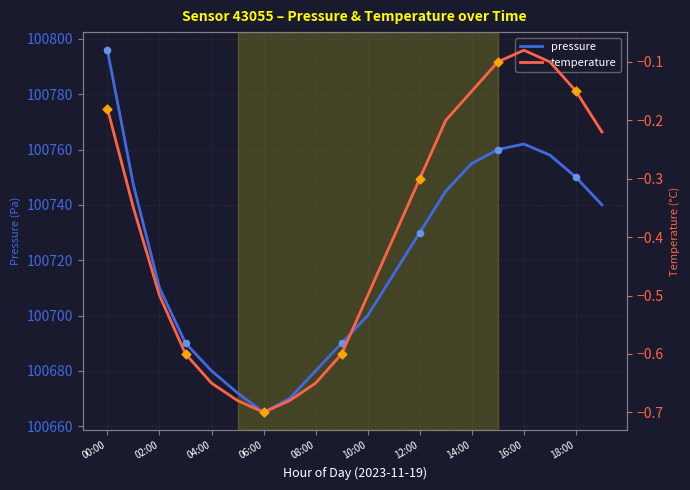

Which series contains the highest Y value?

pressure